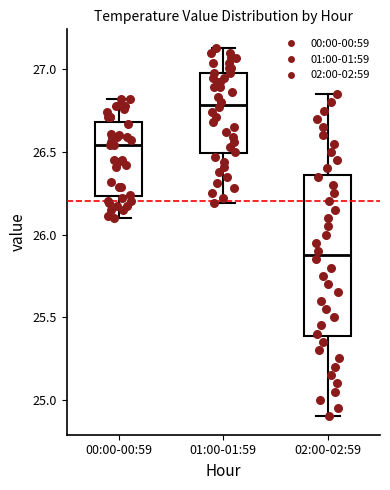

Reading left to right, transcribe this box plot: for each box, give where its median line is, the range the box spans, and where its two whiskers end, as read against the y-axis. The values are not printed on the chart, so give them approximately, as read against the axis.

00:00-00:59: median 26.55, box 26.25 to 26.70, whiskers 26.10 to 26.80
01:00-01:59: median 26.80, box 26.50 to 27.00, whiskers 26.20 to 27.15
02:00-02:59: median 25.90, box 25.40 to 26.35, whiskers 24.90 to 26.85